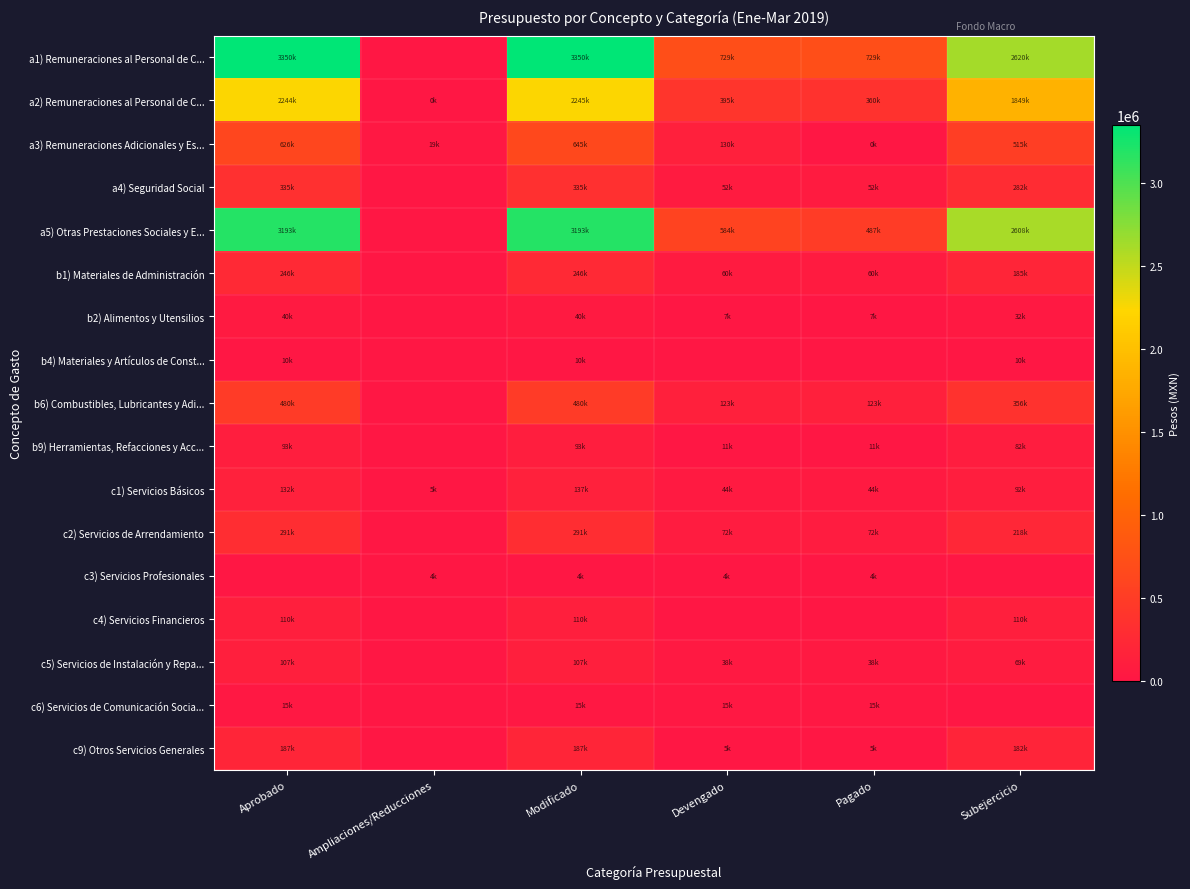

Count the number of data series in this chart.

17